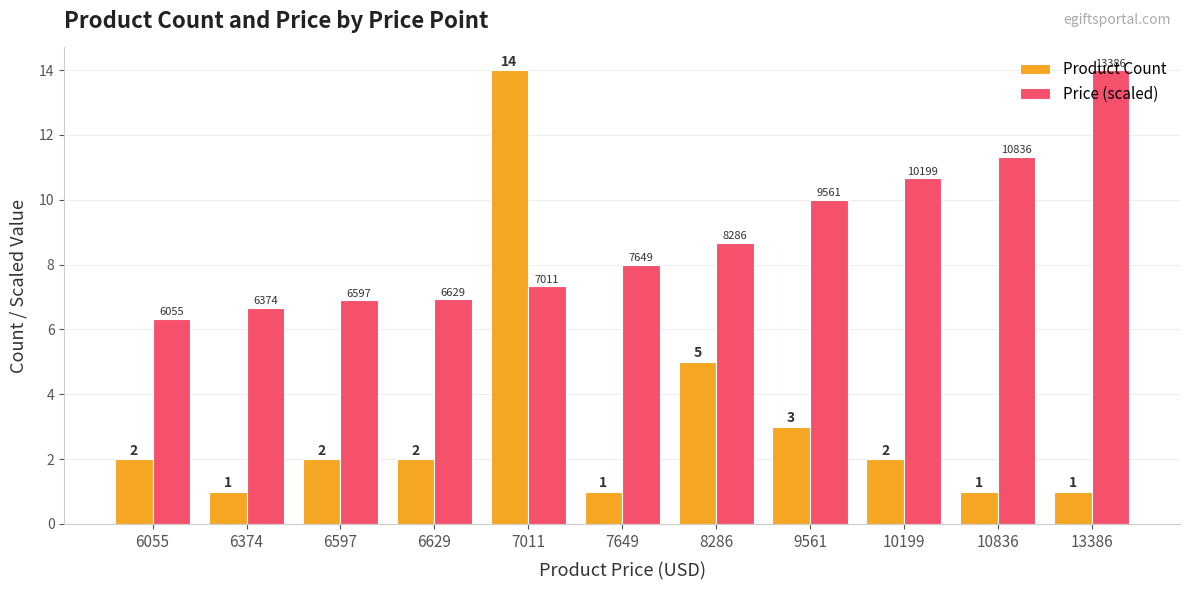

Read the Price (scaled) value at 10836.

11.3